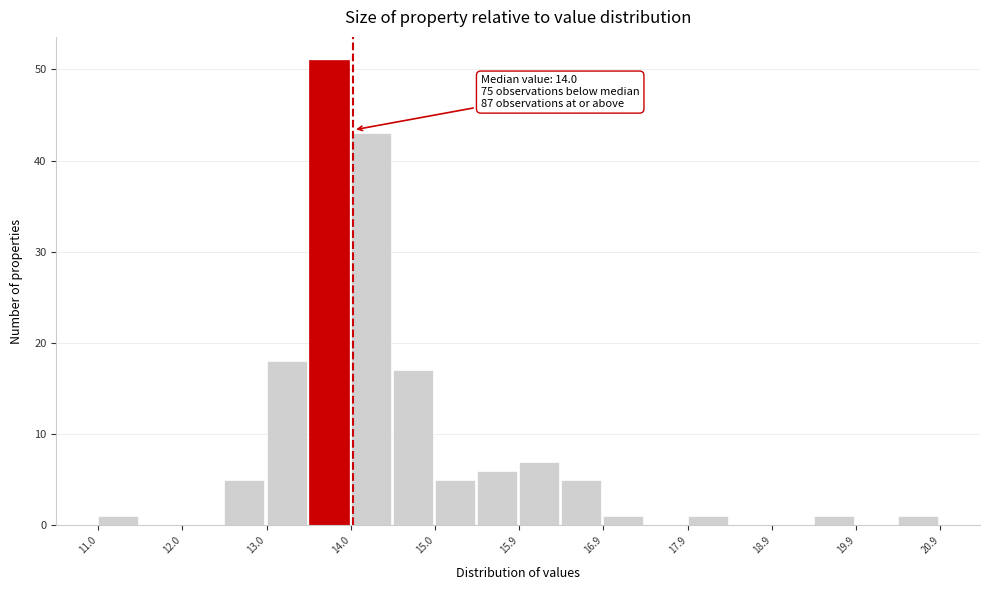

Which range on the x-axis has the tallest bar?

13.5 to 14.0